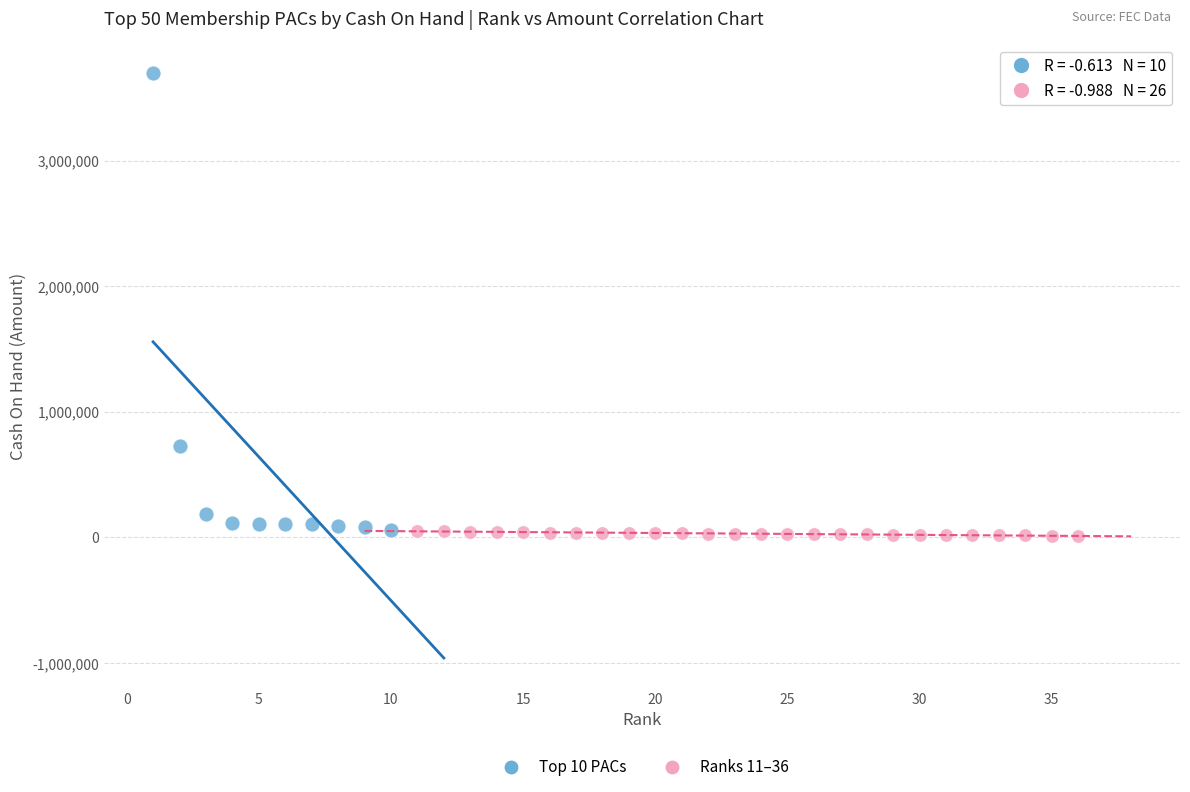

Which series contains the highest Y value?

Top 10 PACs